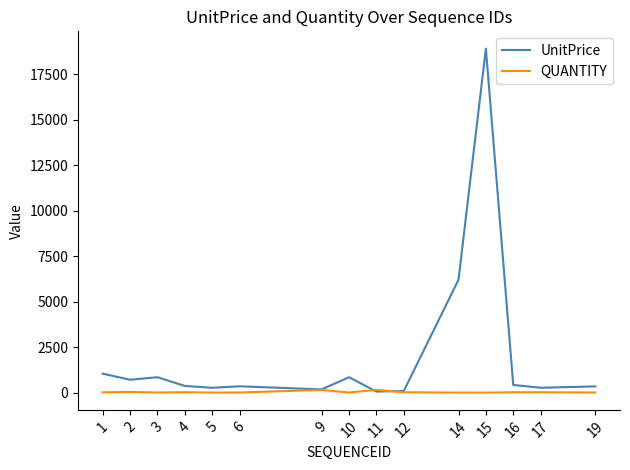

Is the value of QUANTITY at 9 greater than the value of UnitPrice at 6?

No